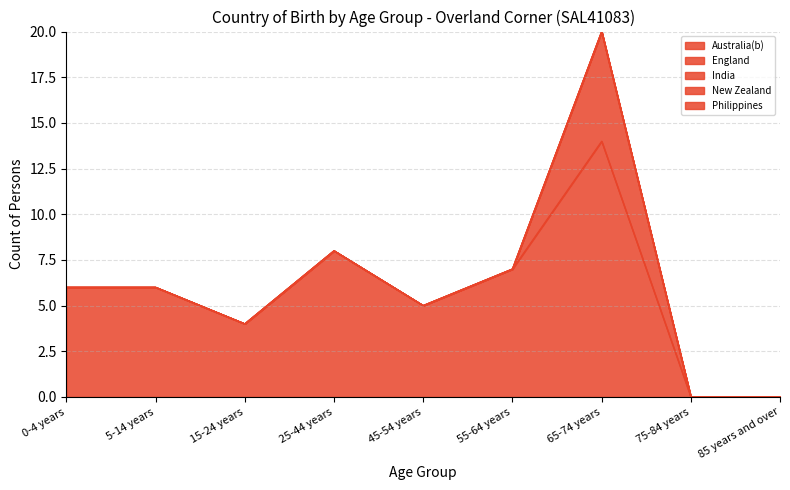

True or false: New Zealand and India intersect in this chart.

False